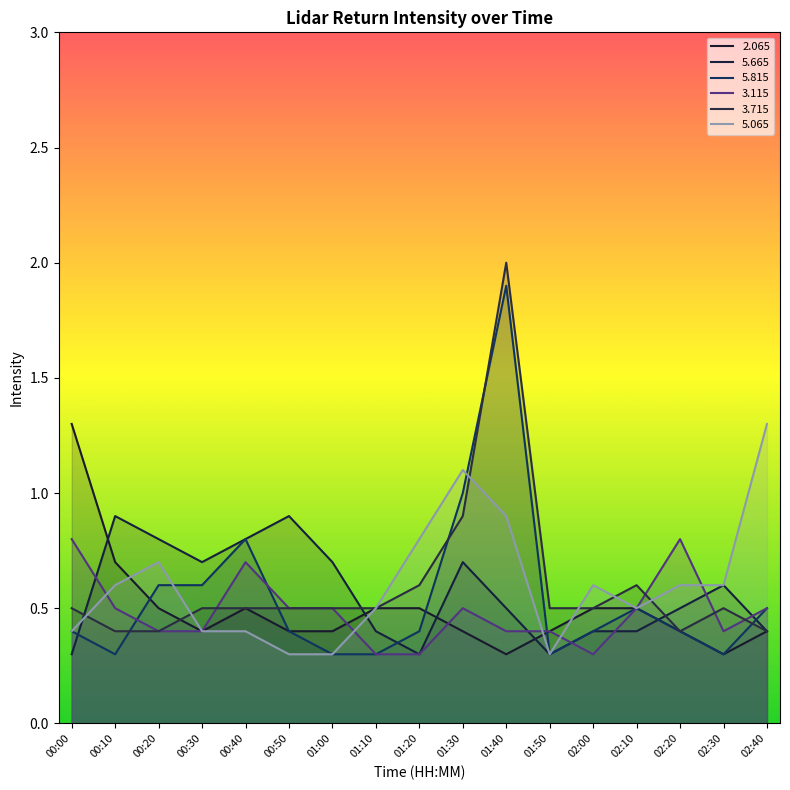

Between 01:00 and 01:30, which series saw the biggest shift?

5.065